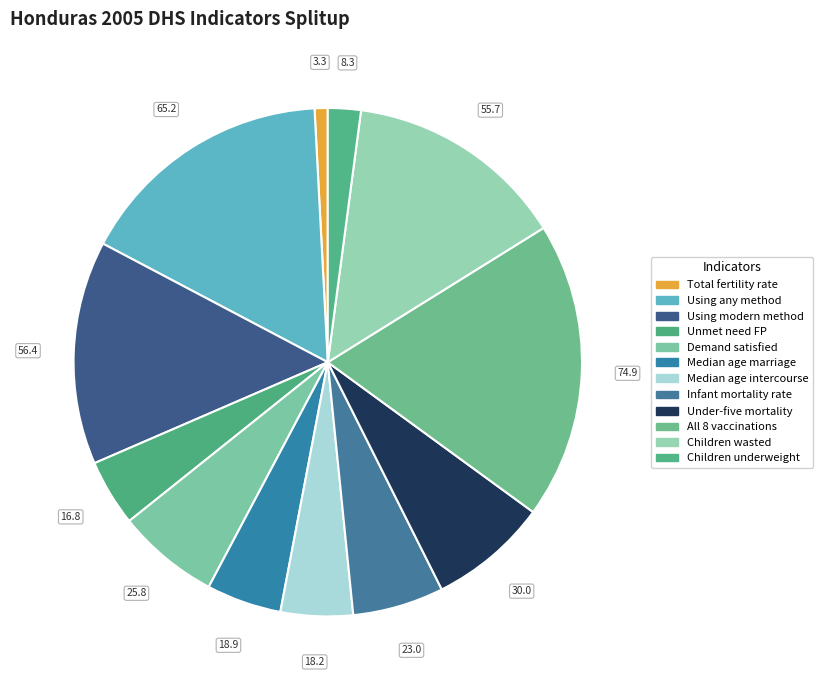

What percentage is the Unmet need FP slice, to the nearest percent?

4%